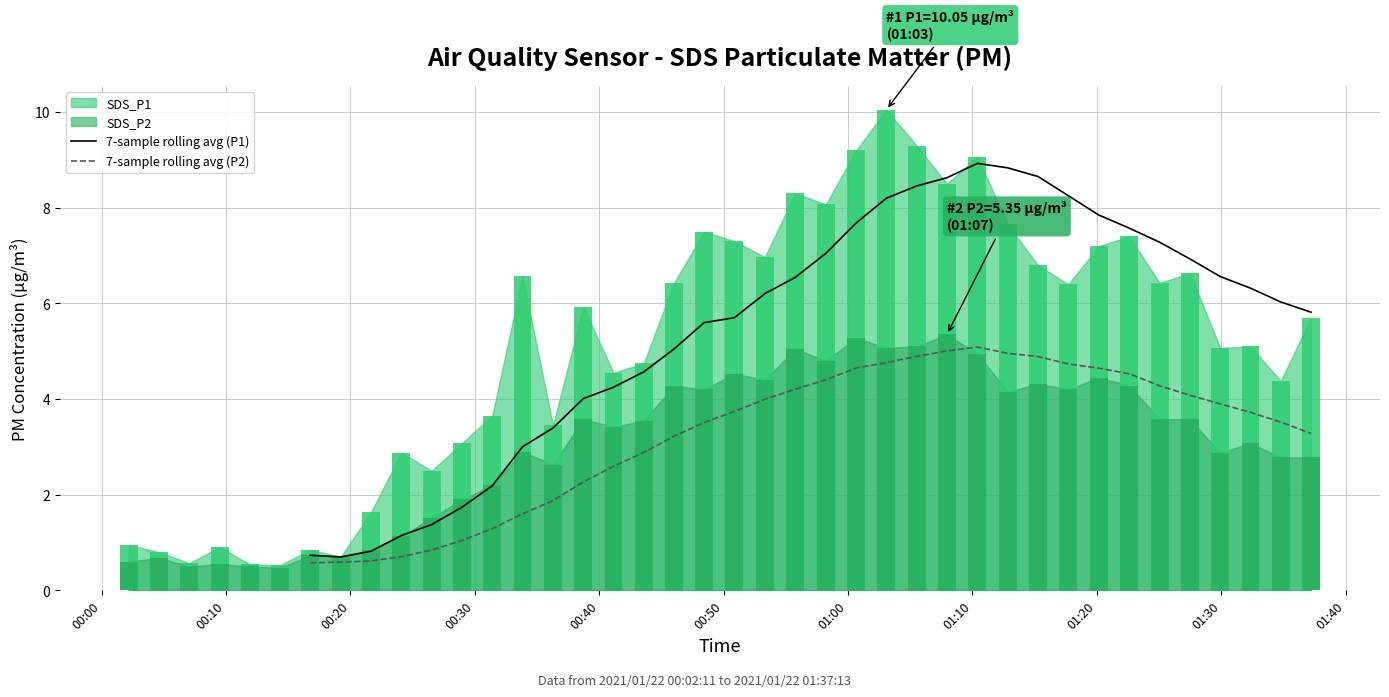

How many positive values does the 7-sample rolling avg (P1) series have?

34